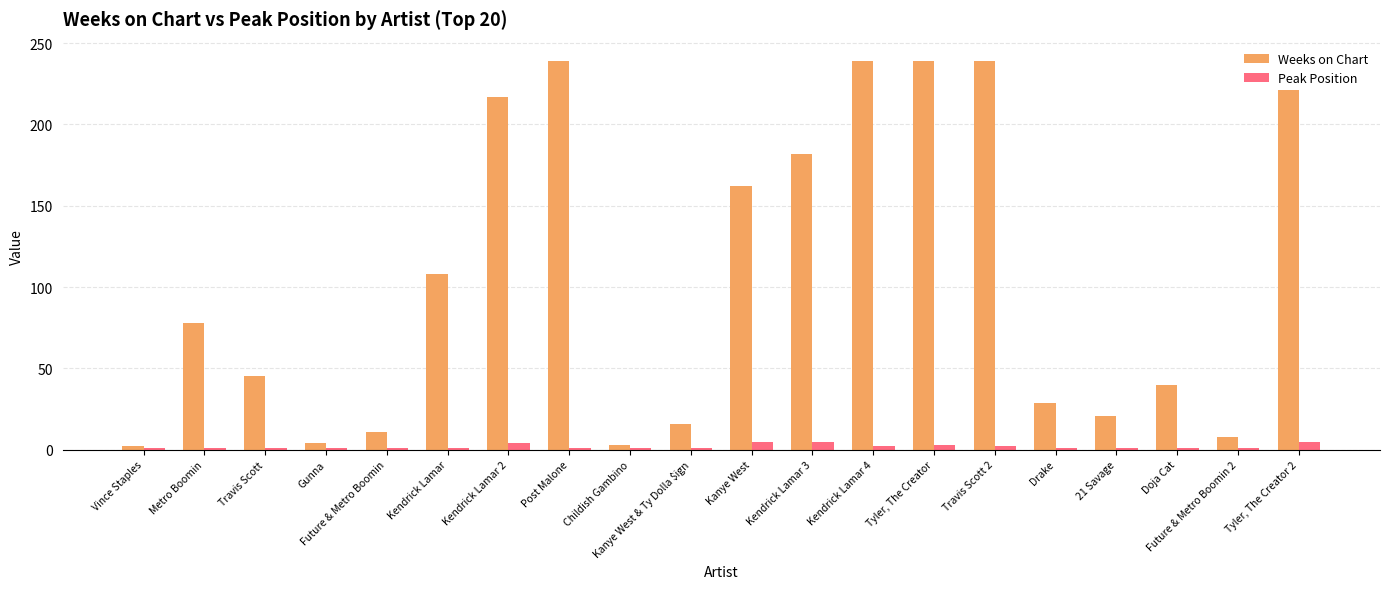

What is the difference between the maximum and minimum values in the Peak Position series?

4